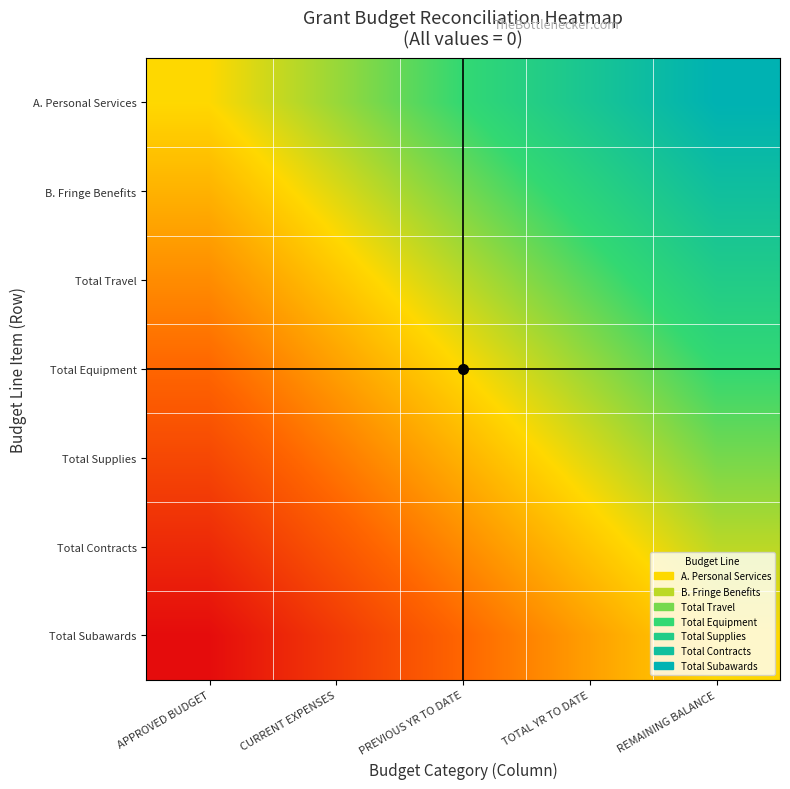

What is the total value across all series at CURRENT EXPENSES?

-1.8